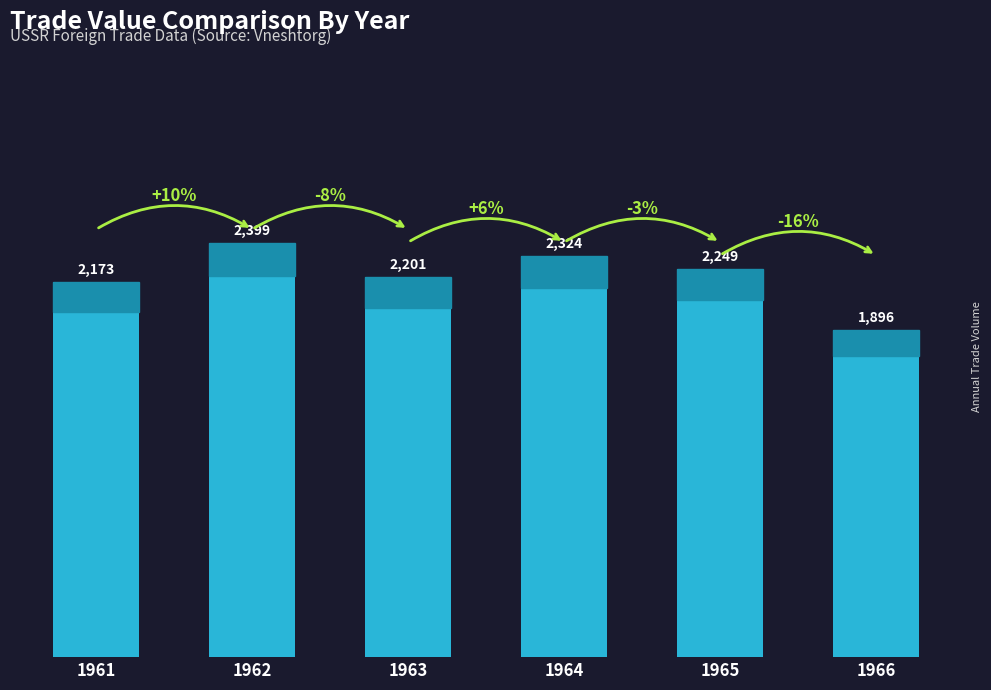

What is the difference between the maximum and minimum values?

503